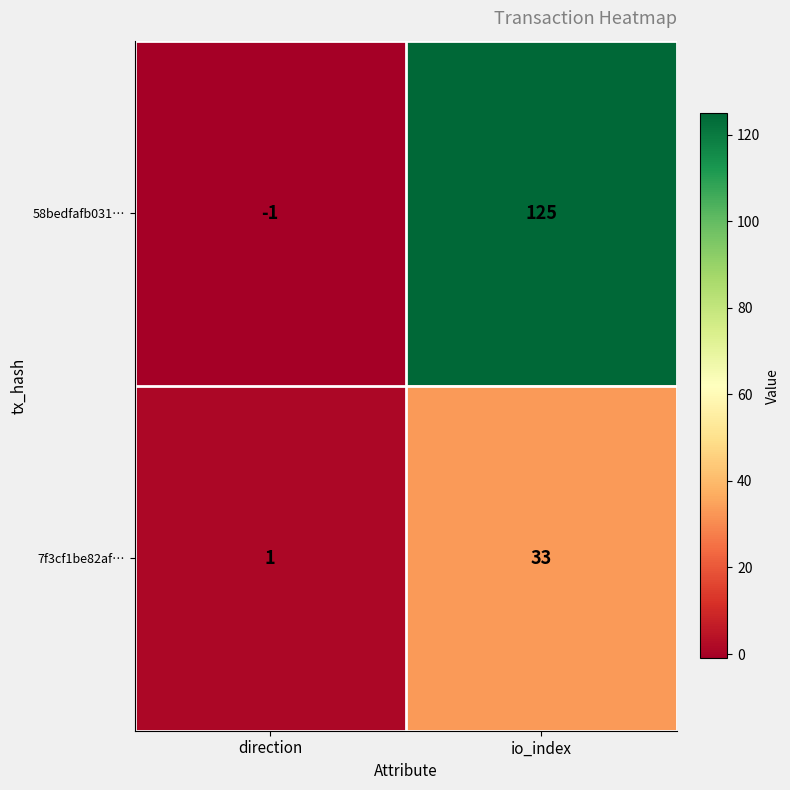

What is the spread (max minus min) of values at io_index?

92